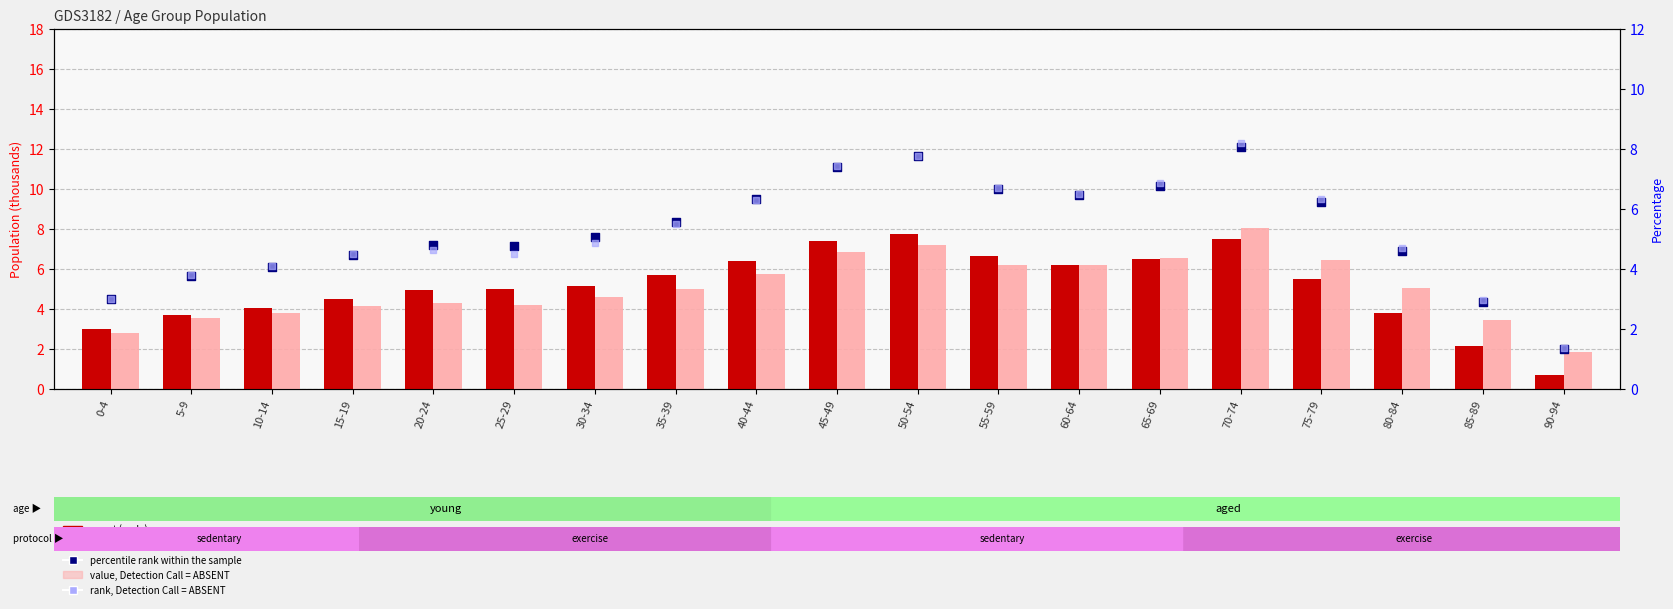

What is the total value across all series at 85-89?

11.4